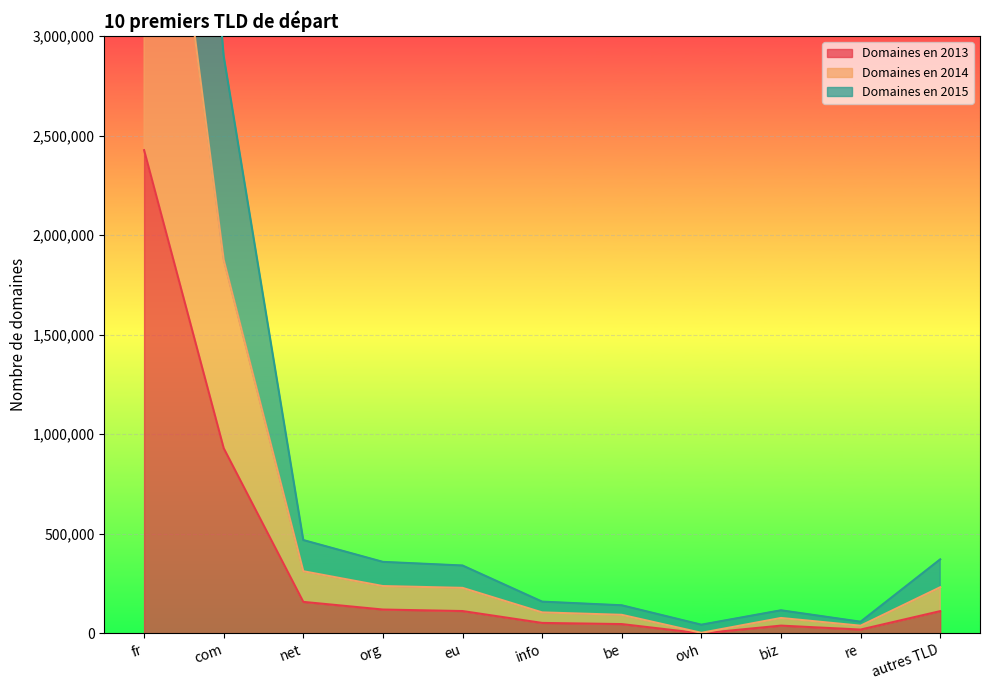

How many data points in Domaines en 2015 are less than 340742?

5